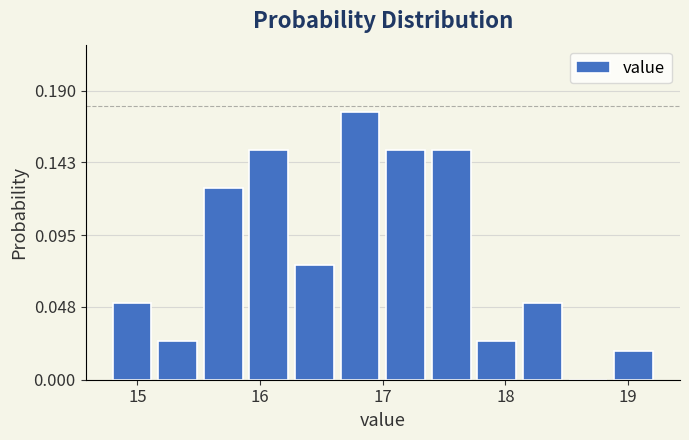

Read against the x-axis, roughly where is the centre of the tallest bar?

16.8